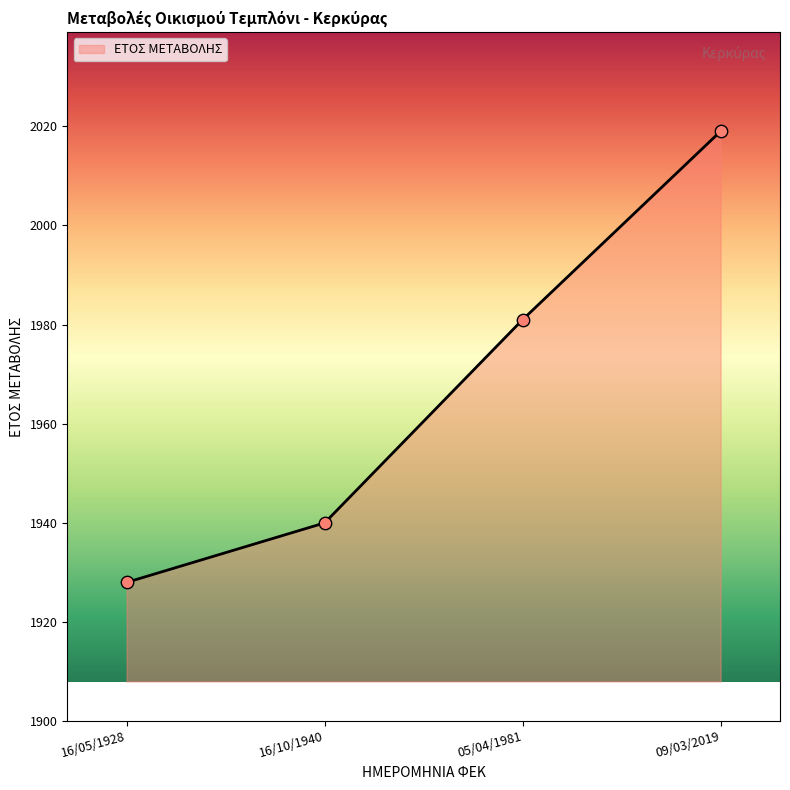

Between 16/10/1940 and 05/04/1981, which is larger?

05/04/1981